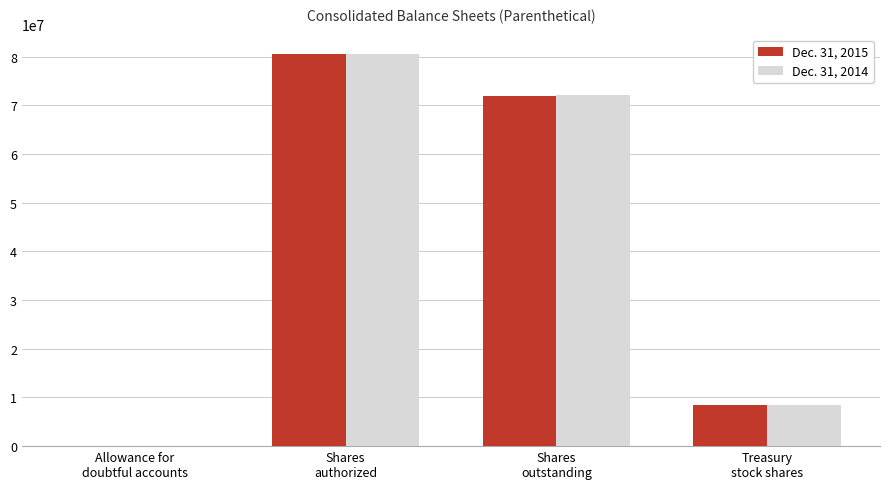

At which category is the sum across all series the highest?

Shares
authorized